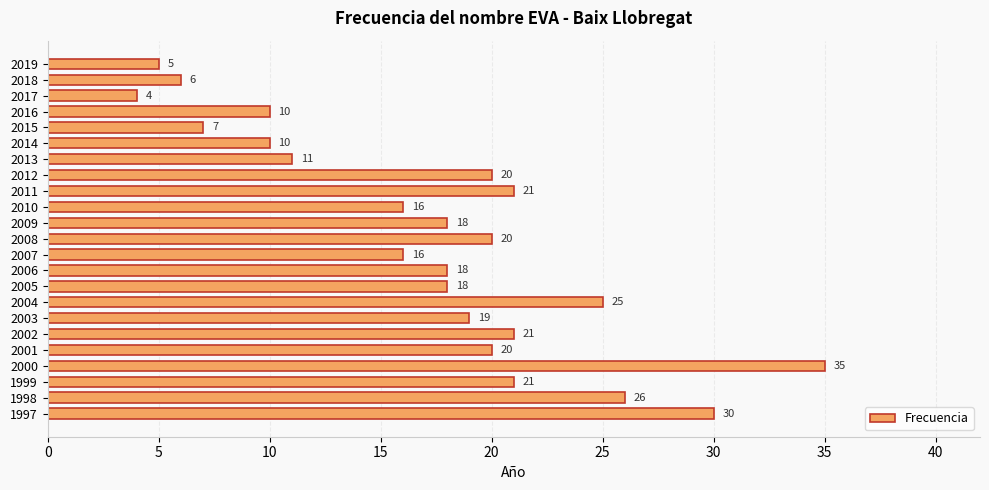

What is the greatest value displayed?

35